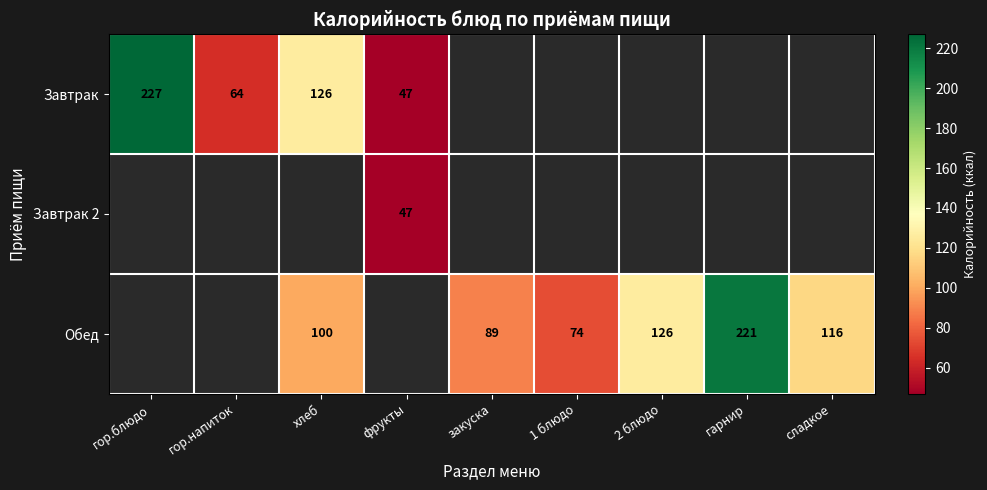

The Завтрак series shows 227 at гор.блюдо. True or false?

True